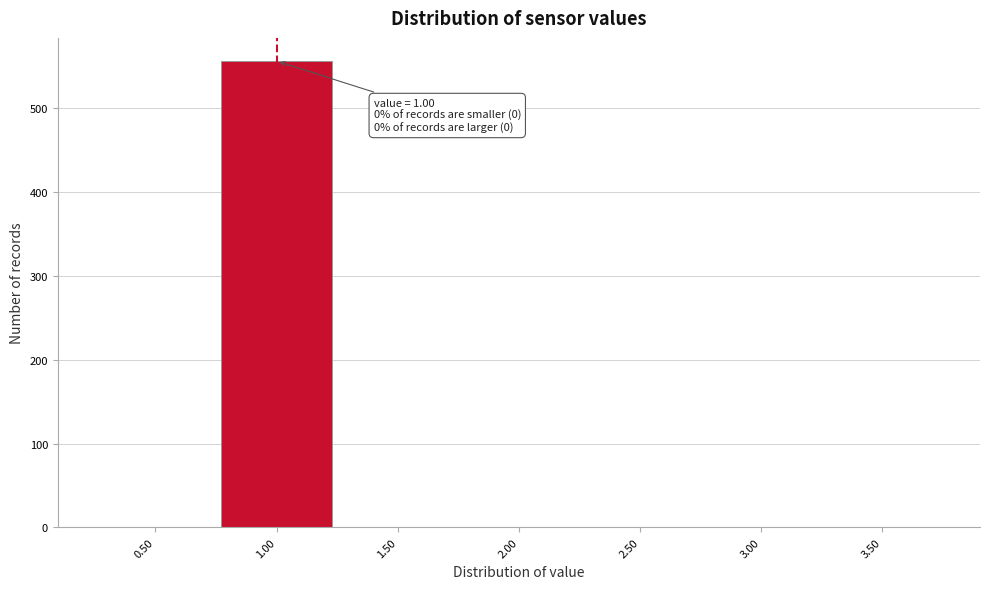

Which range on the x-axis has the tallest bar?

0.75 to 1.25